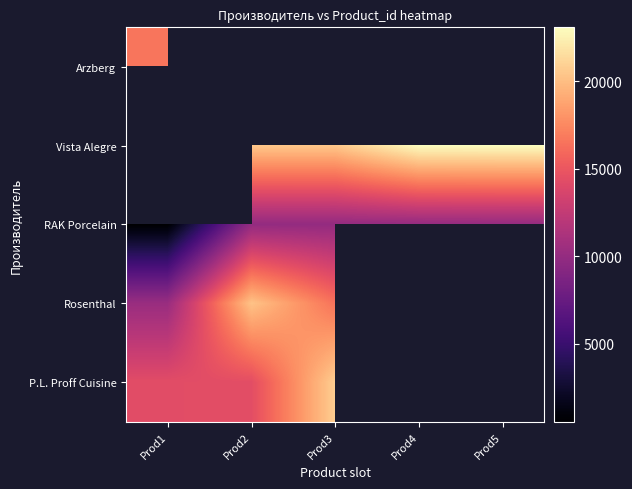

The Vista Alegre series shows 23060.0 at Prod4. True or false?

True